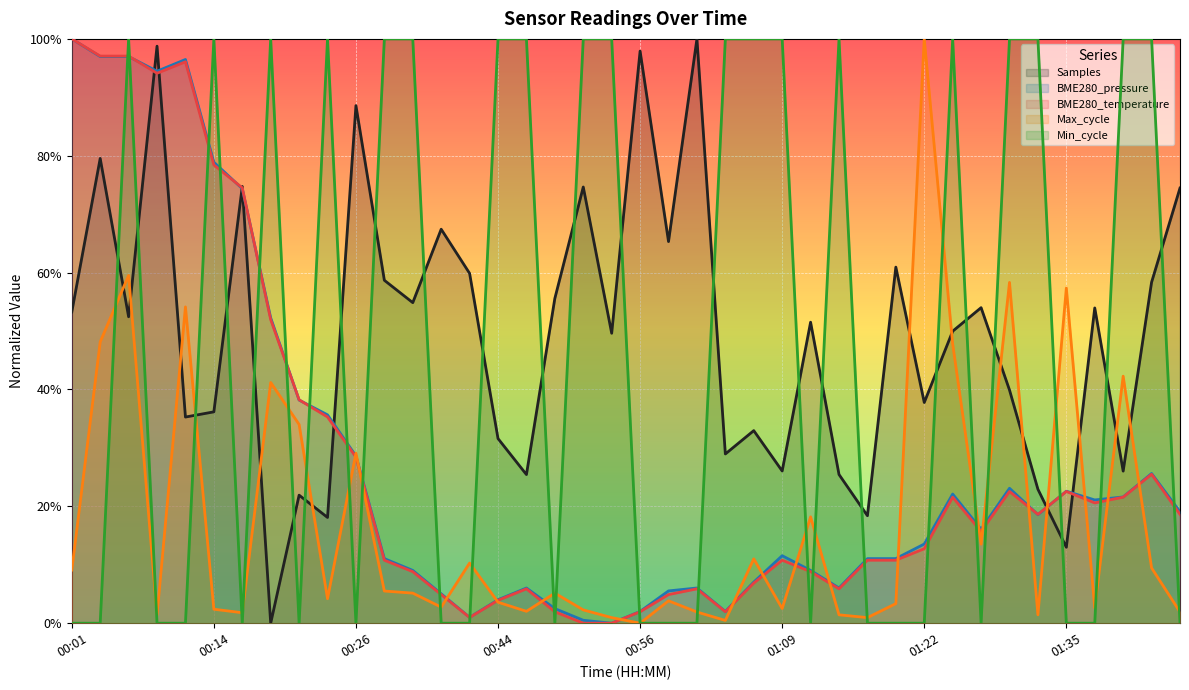

Reading left to right, extract all data points from this chart.

Samples: 0.5	0.8	0.5	1.0	0.4	0.4	0.7	0.0	0.2	0.2	0.9	0.6	0.5	0.7	0.6	0.3	0.3	0.6	0.7	0.5	1.0	0.7	1.0	0.3	0.3	0.3	0.5	0.3	0.2	0.6	0.4	0.5	0.5	0.4	0.2	0.1	0.5	0.3	0.6	0.7
BME280_pressure: 1.0	1.0	1.0	0.9	1.0	0.8	0.7	0.5	0.4	0.4	0.3	0.1	0.1	0.1	0.0	0.0	0.1	0.0	0.0	0.0	0.0	0.1	0.1	0.0	0.1	0.1	0.1	0.1	0.1	0.1	0.1	0.2	0.2	0.2	0.2	0.2	0.2	0.2	0.3	0.2
BME280_temperature: 1.0	1.0	1.0	0.9	1.0	0.8	0.7	0.5	0.4	0.4	0.3	0.1	0.1	0.0	0.0	0.0	0.1	0.0	0.0	0.0	0.0	0.0	0.1	0.0	0.1	0.1	0.1	0.1	0.1	0.1	0.1	0.2	0.2	0.2	0.2	0.2	0.2	0.2	0.3	0.2
Max_cycle: 0.1	0.5	0.6	0.0	0.5	0.0	0.0	0.4	0.3	0.0	0.3	0.1	0.1	0.0	0.1	0.0	0.0	0.1	0.0	0.0	0.0	0.0	0.0	0.0	0.1	0.0	0.2	0.0	0.0	0.0	1.0	0.5	0.1	0.6	0.0	0.6	0.0	0.4	0.1	0.0
Min_cycle: 0.0	0.0	1.0	0.0	0.0	1.0	0.0	1.0	0.0	1.0	0.0	1.0	1.0	0.0	0.0	1.0	1.0	0.0	1.0	1.0	0.0	0.0	0.0	1.0	1.0	1.0	0.0	1.0	0.0	0.0	0.0	1.0	0.0	1.0	1.0	0.0	0.0	1.0	1.0	0.0